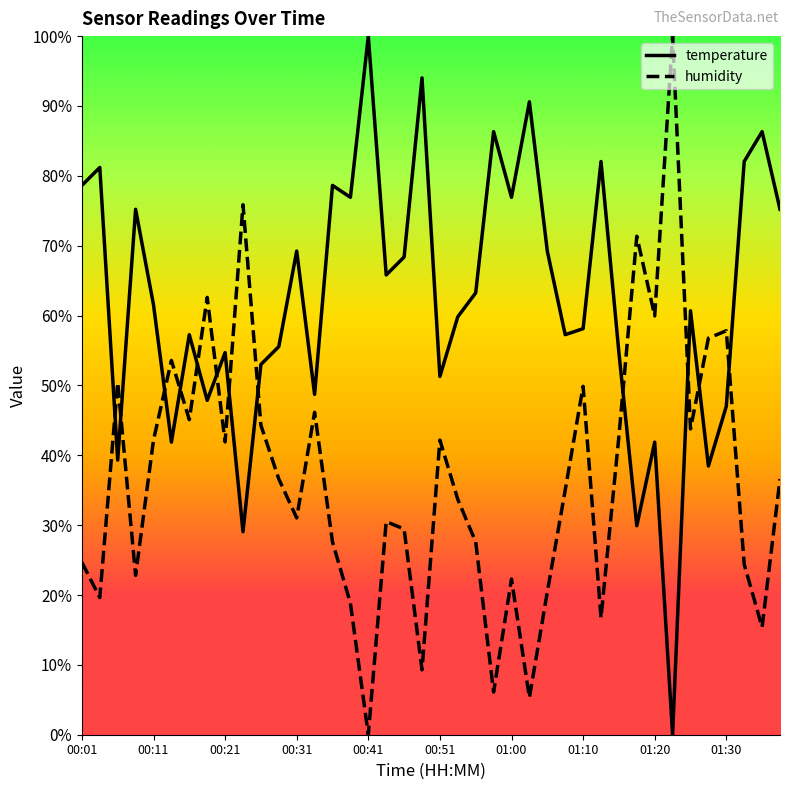

True or false: temperature has more than 1 points higher than both neighbors.

True